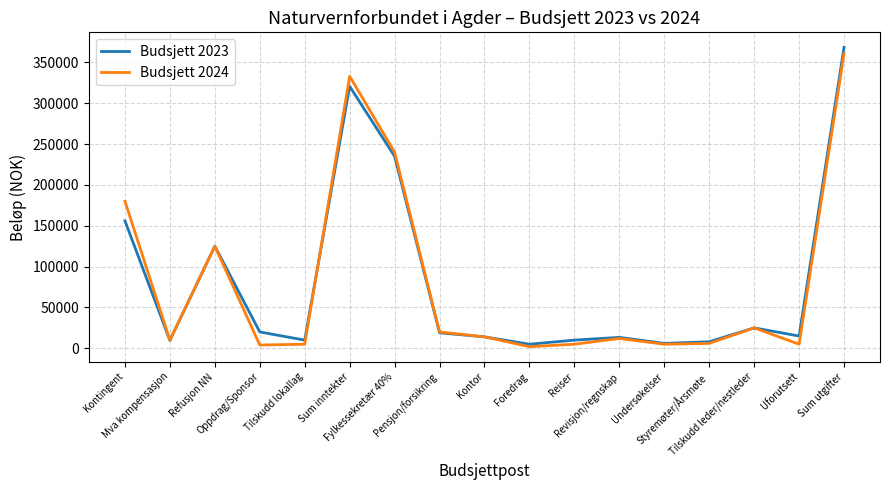

Which series has the widest spread of values?

Budsjett 2023